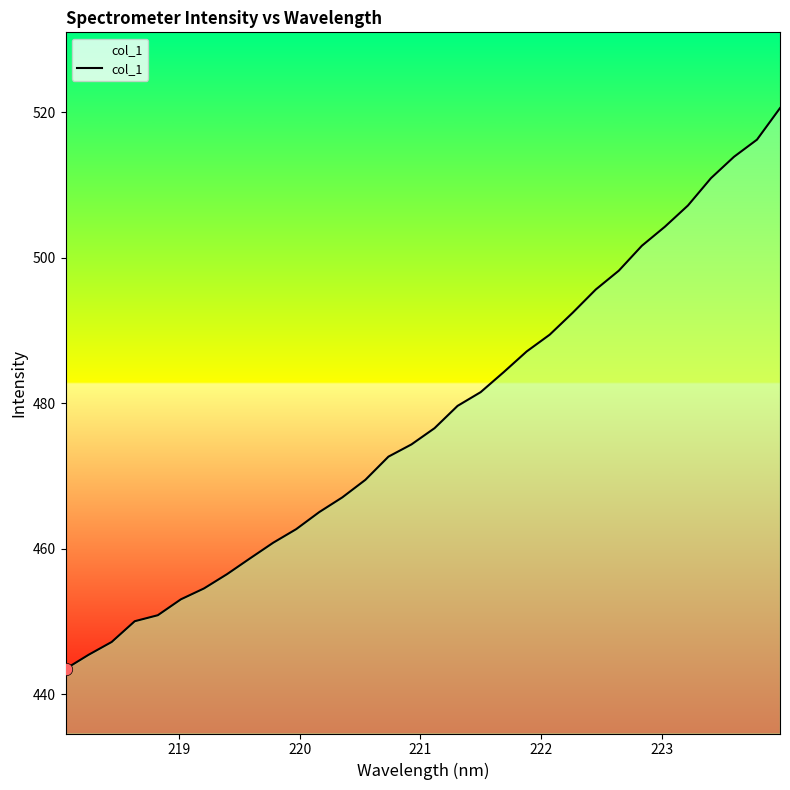

What is the maximum value shown in the chart?

520.5